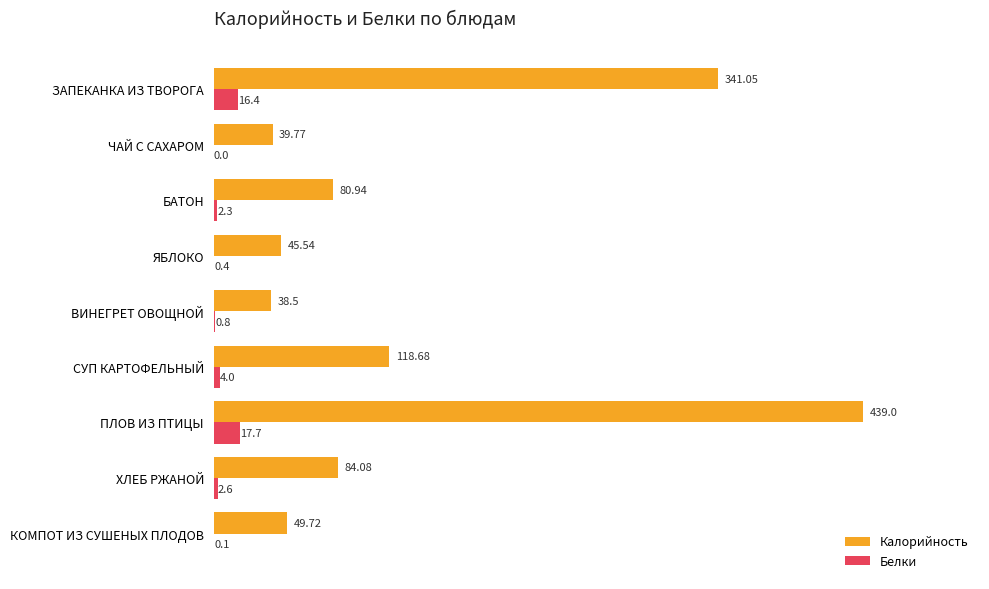

Which series has the largest total across all categories?

Калорийность